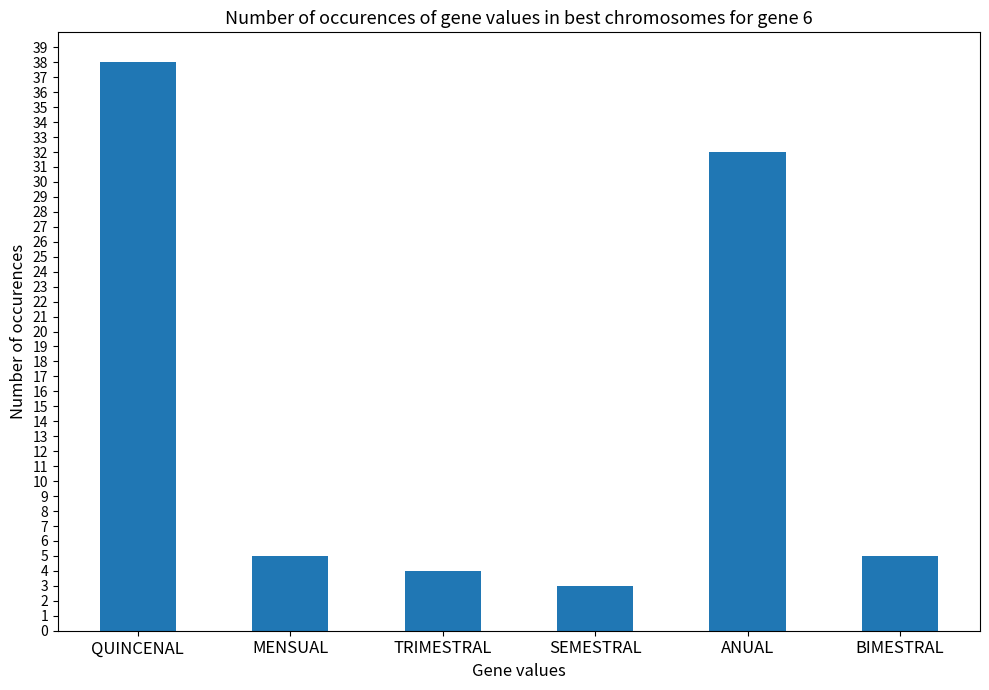

Are the bars horizontal?

No